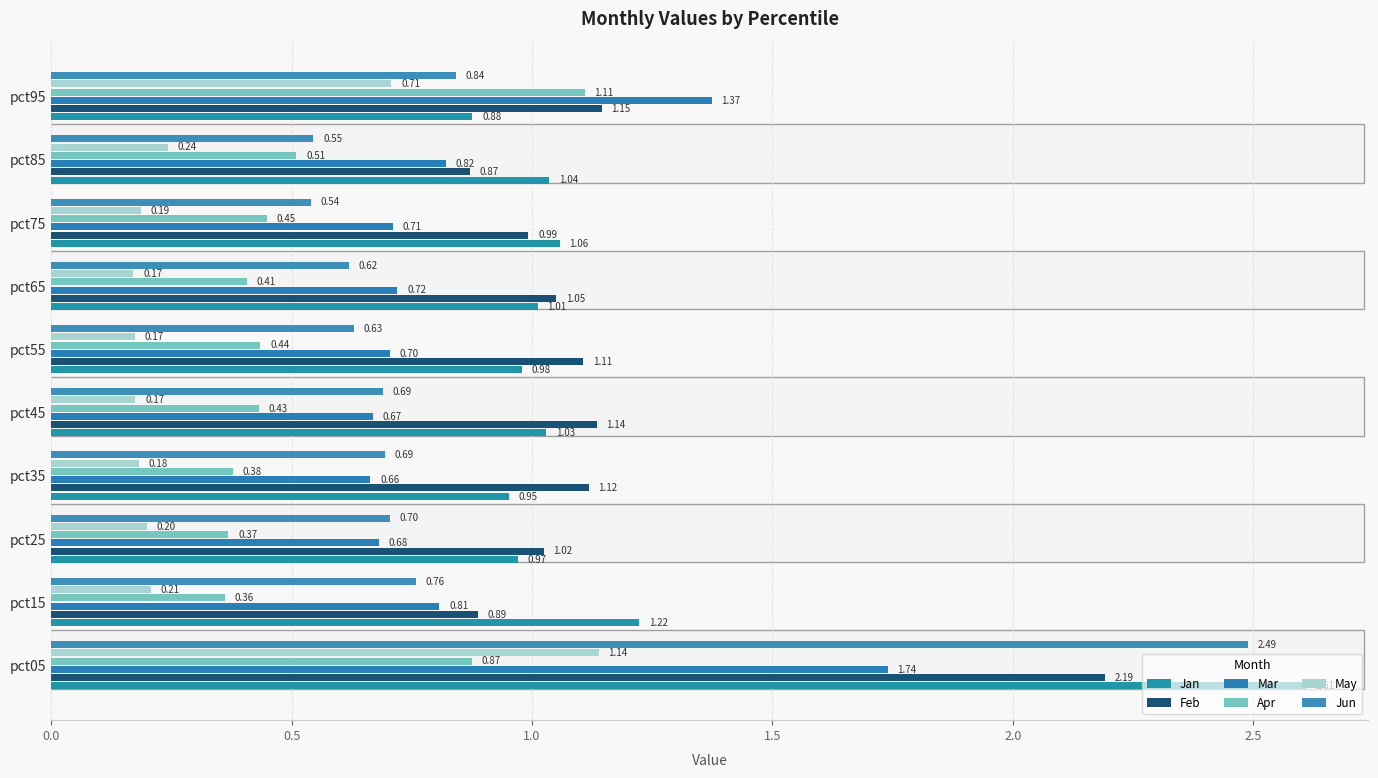

How many data points in Feb are less than 1?

3